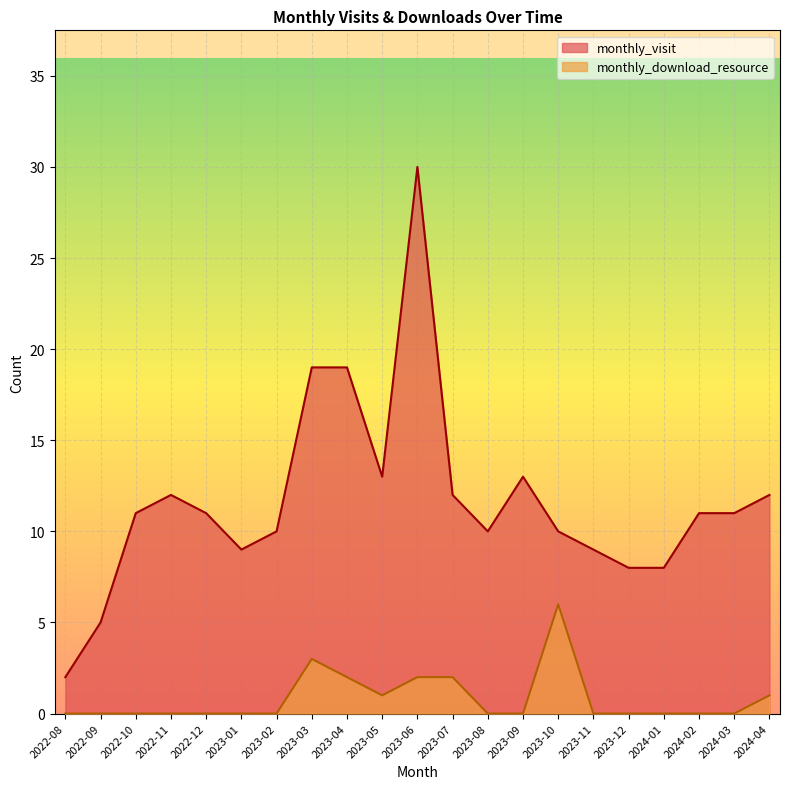

At which category does monthly_download_resource reach its first local peak?

2023-03